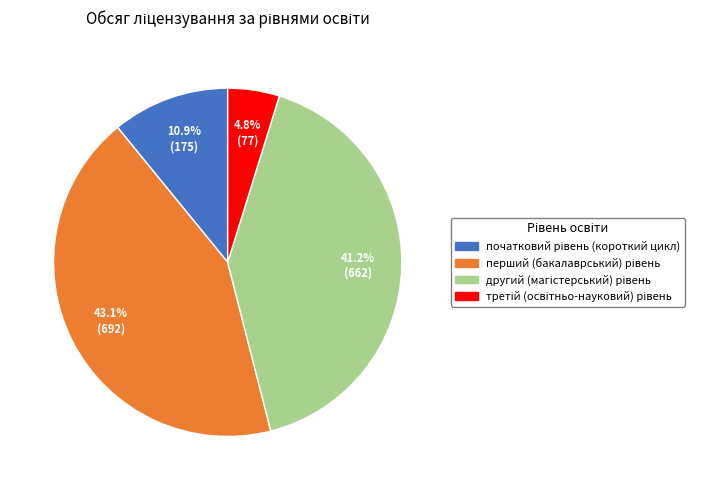

Is there any slice that represents more than half of the pie?

No